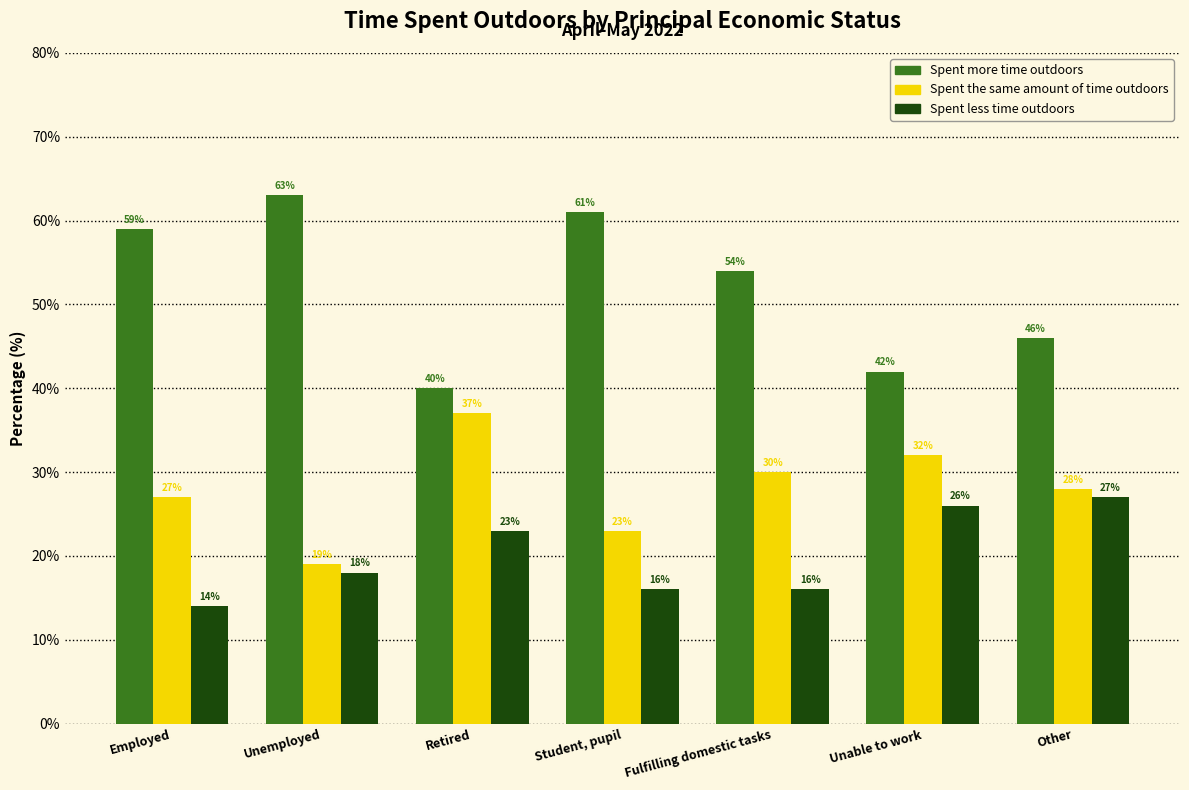

Reading left to right, what are all the values shown in this chart?

Spent more time outdoors: 59	63	40	61	54	42	46
Spent the same amount of time outdoors: 27	19	37	23	30	32	28
Spent less time outdoors: 14	18	23	16	16	26	27